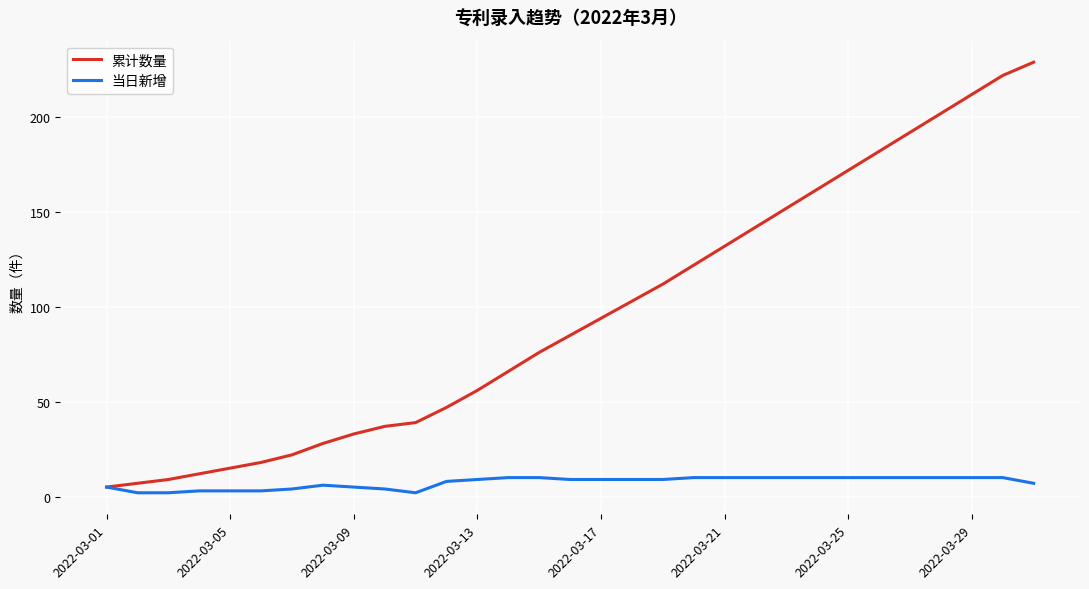

Rank the series by their maximum value, from lowest to highest.

当日新增, 累计数量